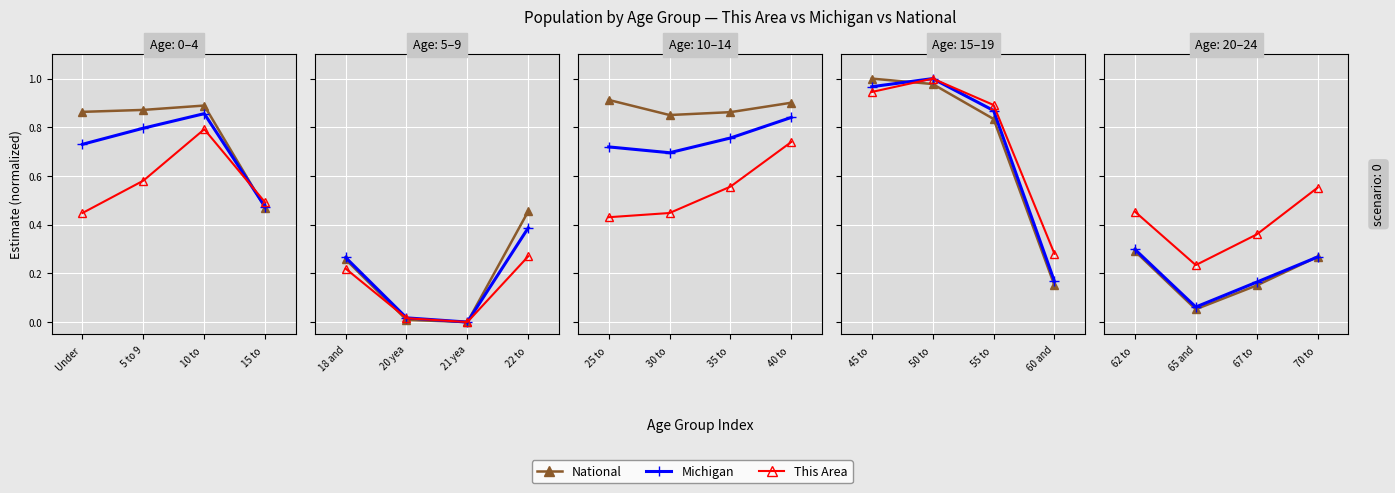

What are all the series names shown in the legend?

National, Michigan, This Area